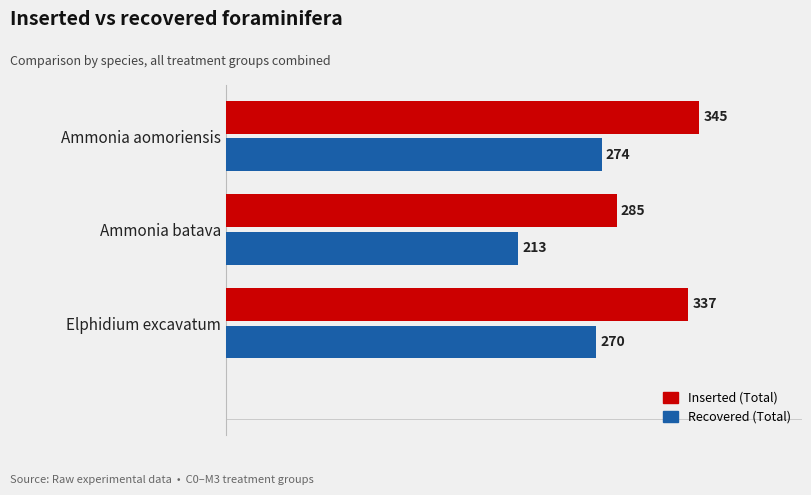

How many Inserted (Total) values are between 285 and 345?

3